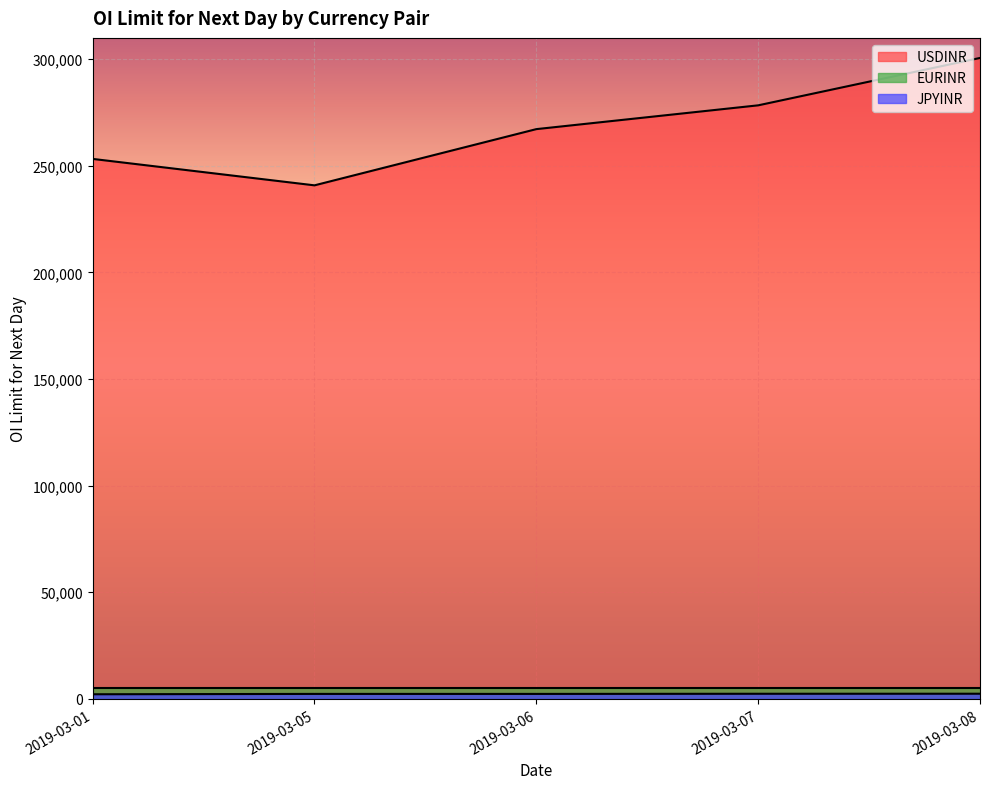

What is the average value of the JPYINR series?

2340